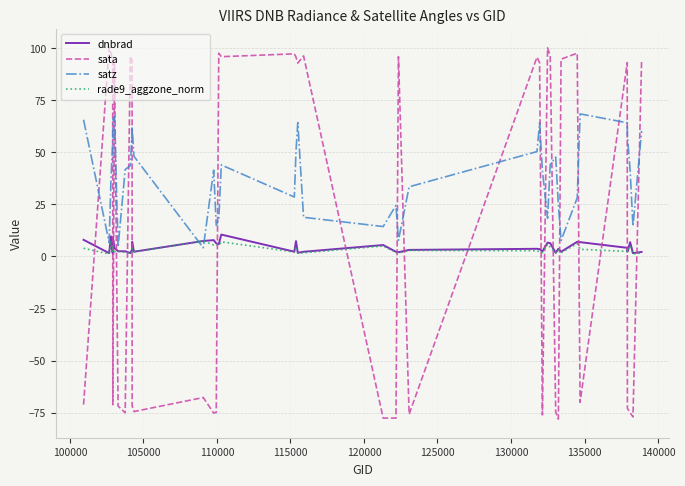

What is the minimum value shown in the chart?

-78.1